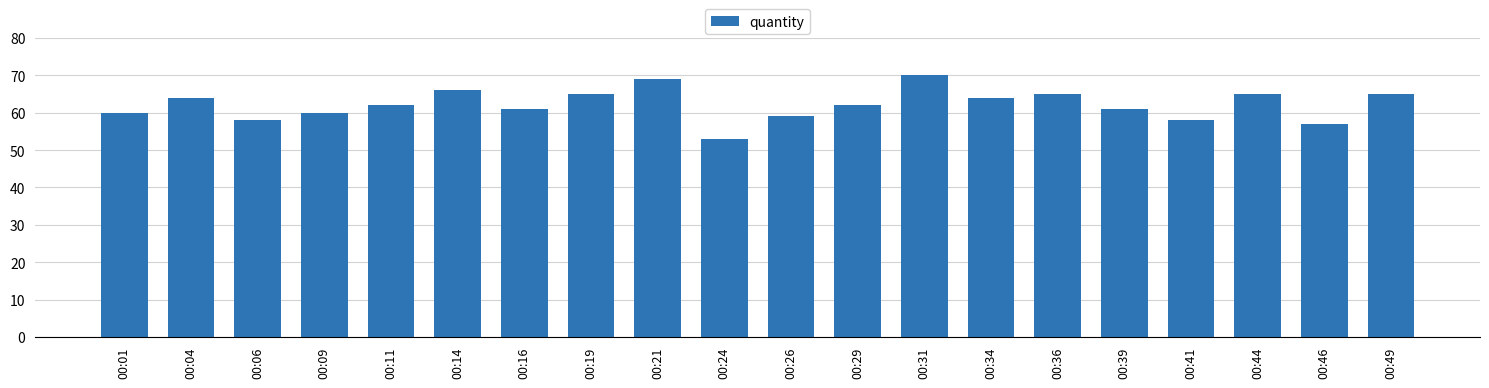

Count the number of categories in the chart.

20